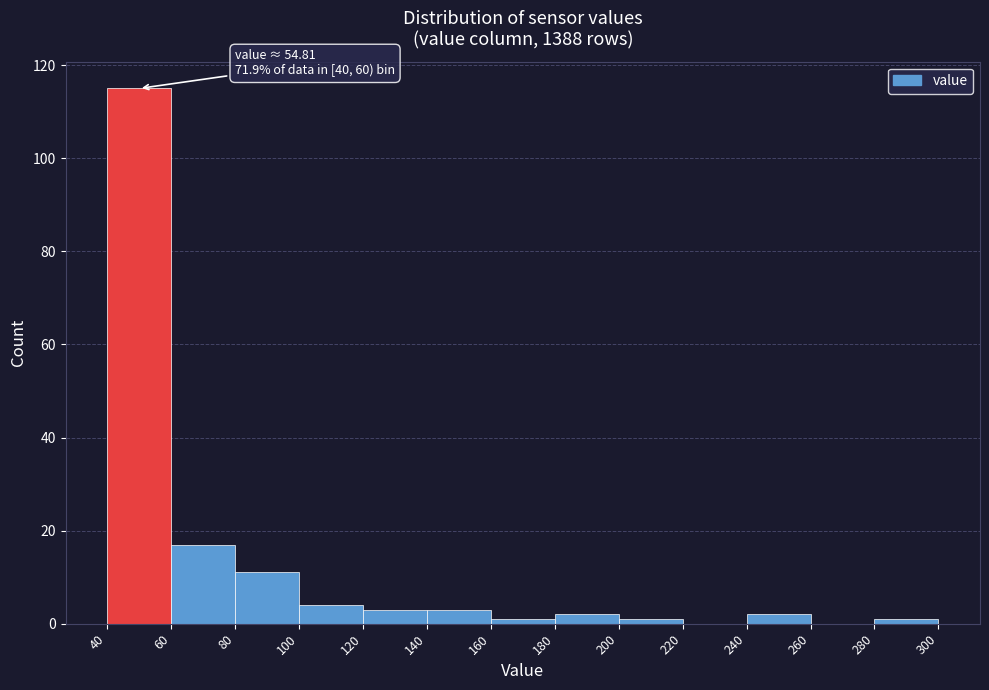

Over which range of the x-axis is the bar tallest?

40 to 60